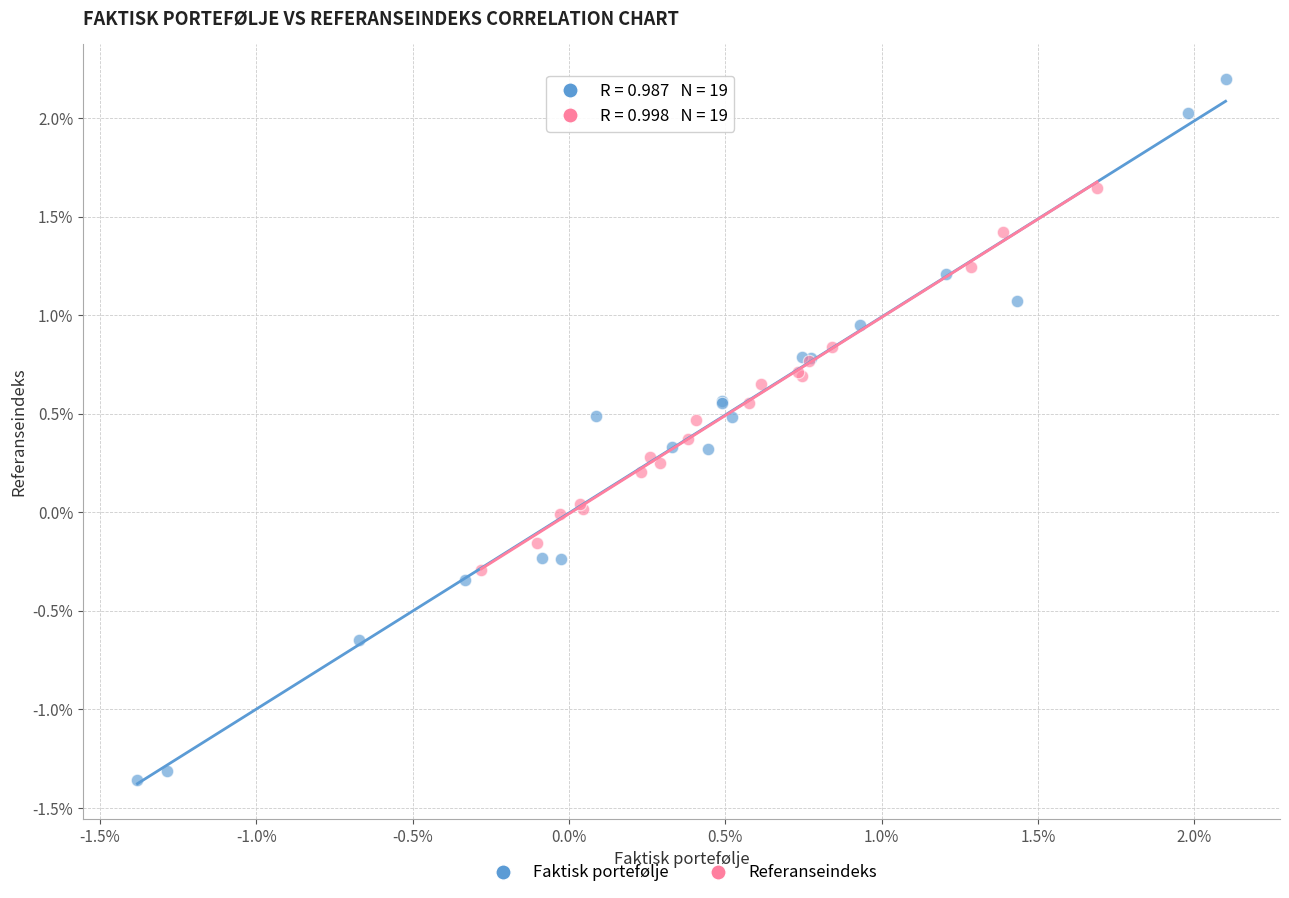

Which series has the largest Y range (max minus min)?

Faktisk portefølje